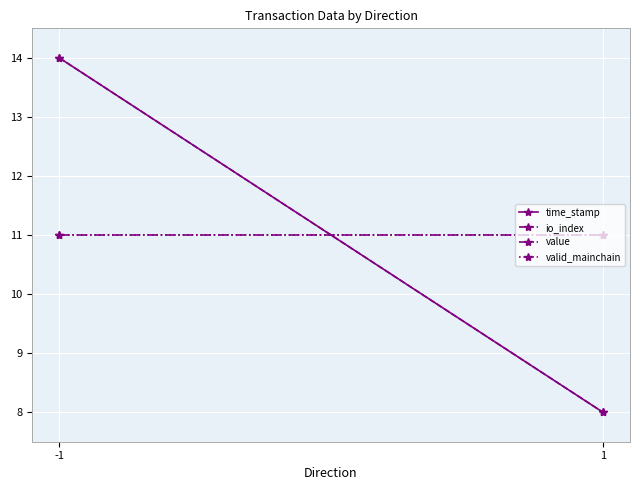

What is the total value across all series at 1?

38